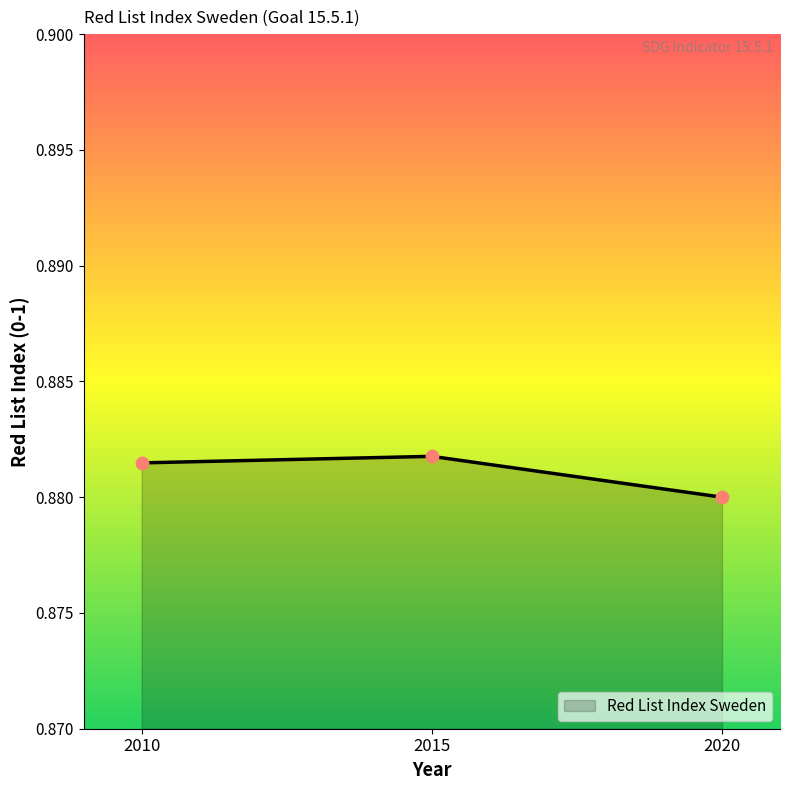

Which has a higher value, 2010 or 2020?

2010